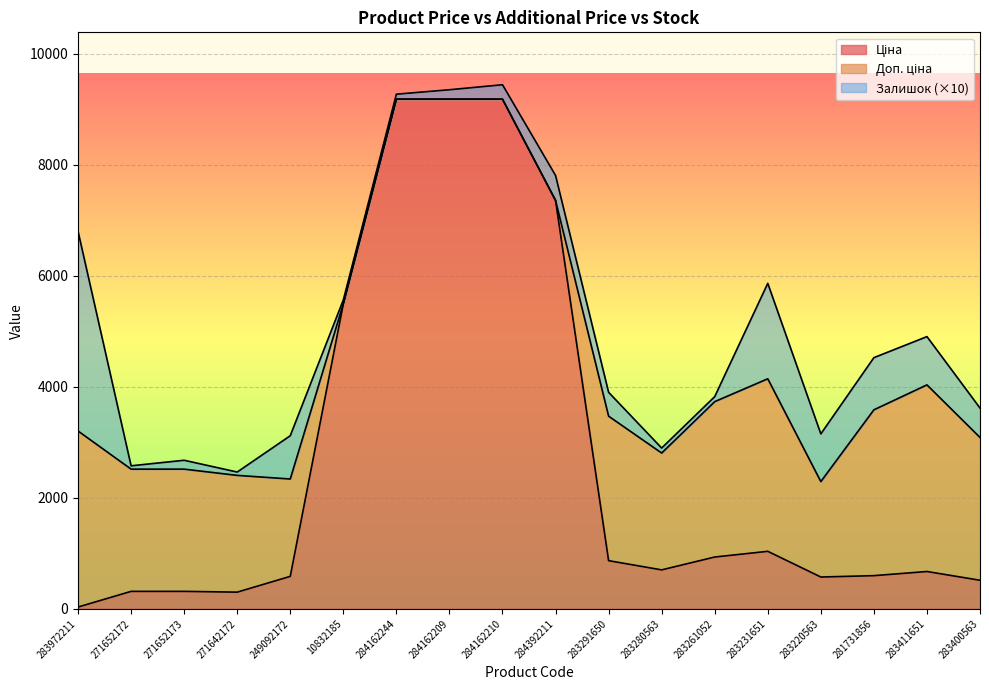

The Доп. ціна series shows 844.3 at 283291650. True or false?

False